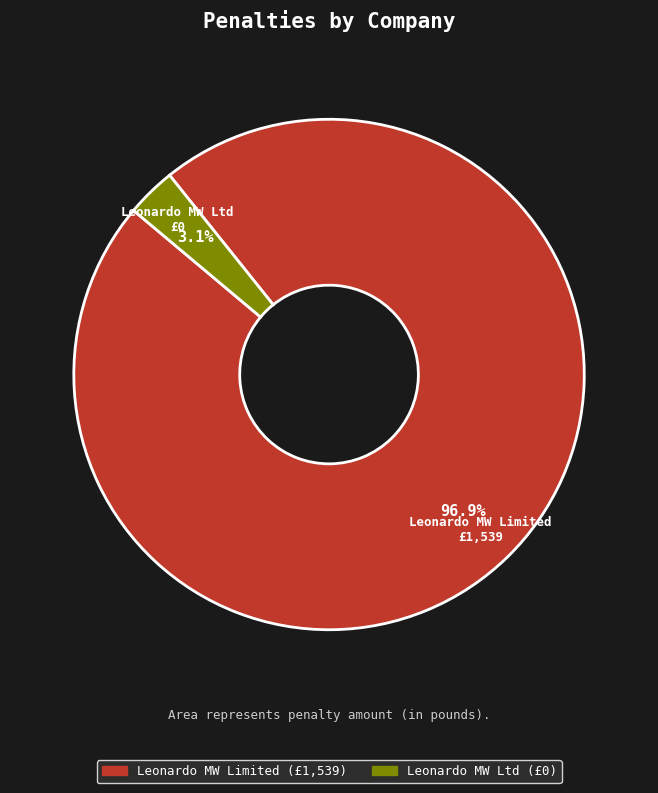

Which category accounts for the majority?

Leonardo MW Limited